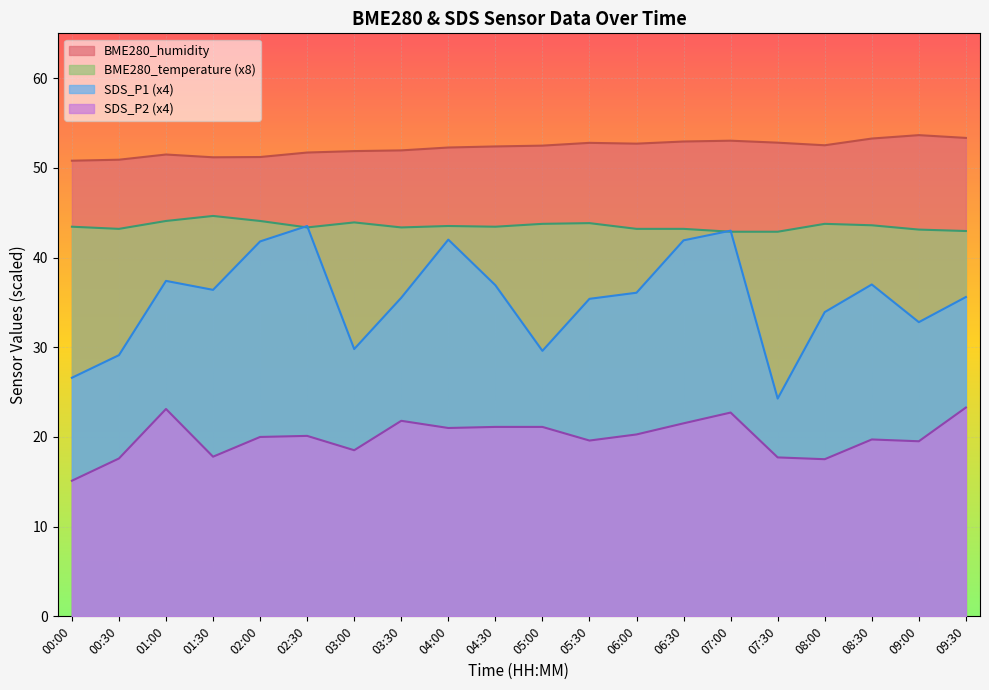

The BME280_temperature series shows 26.4 at 01:30. True or false?

False